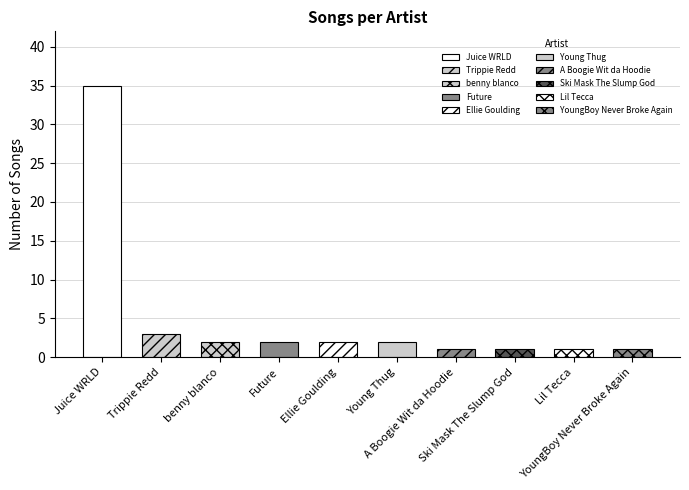

Which label corresponds to the largest value in the chart?

Juice WRLD